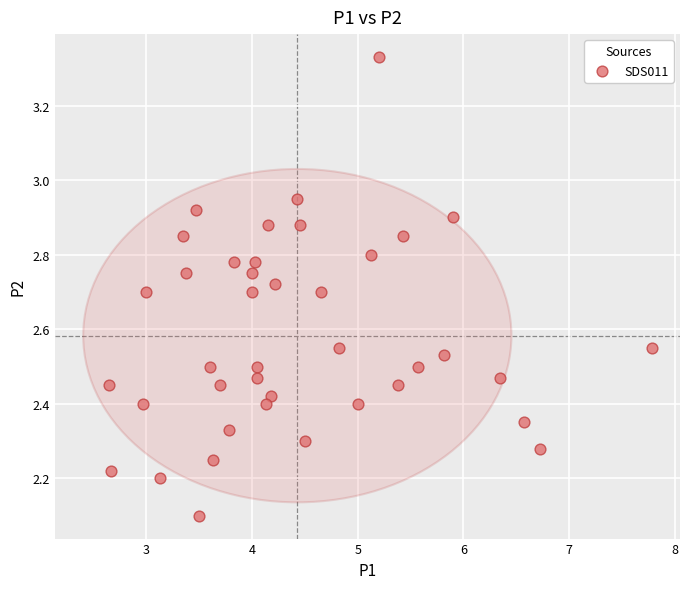

What Y value in the scatter plot is closest to 2?

2.1